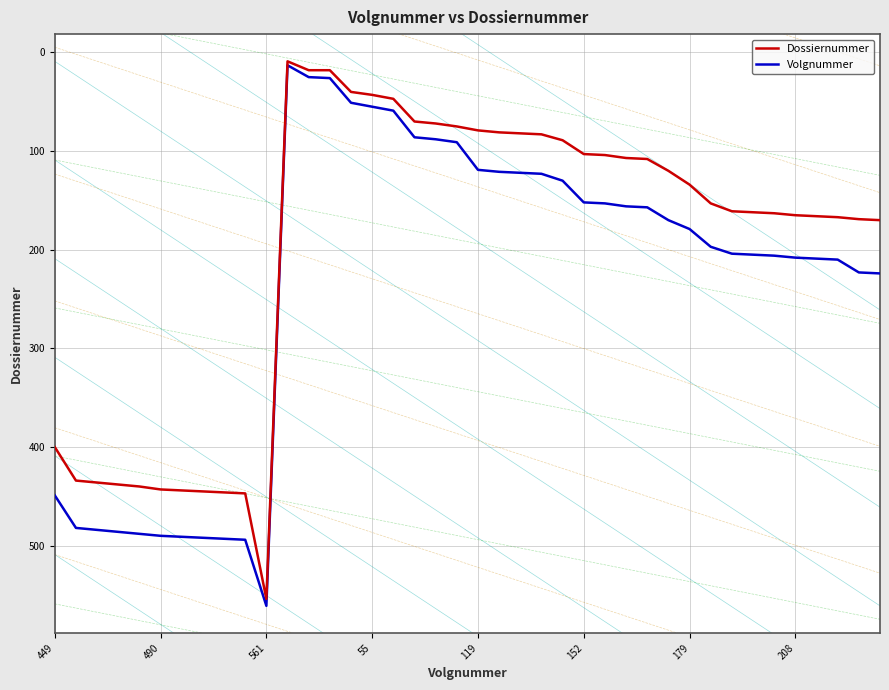

What is the difference between the second highest and second lowest values in the Dossiernummer series?

429